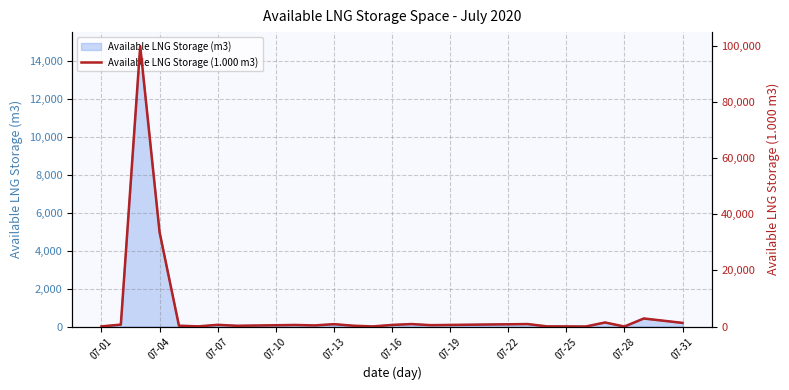

Reading left to right, transcribe all the data shown in this chart.

48	681	100007	33640	297	53	609	265	362	458	558	393	842	291	30	568	875	490	568	646	724	802	880	58	36	0	1441	0	2869	2084	1299